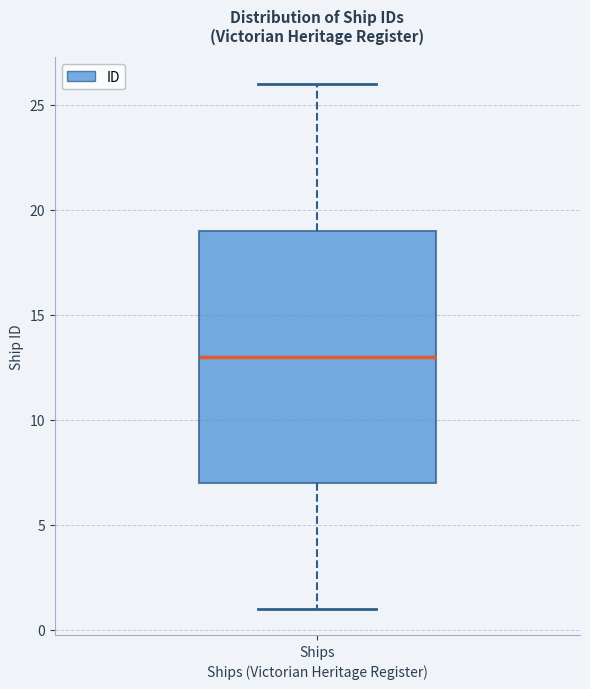

Where is the lower edge of the box for Ships on the y-axis? The values are not printed on the chart, so give them approximately, as read against the axis.

7